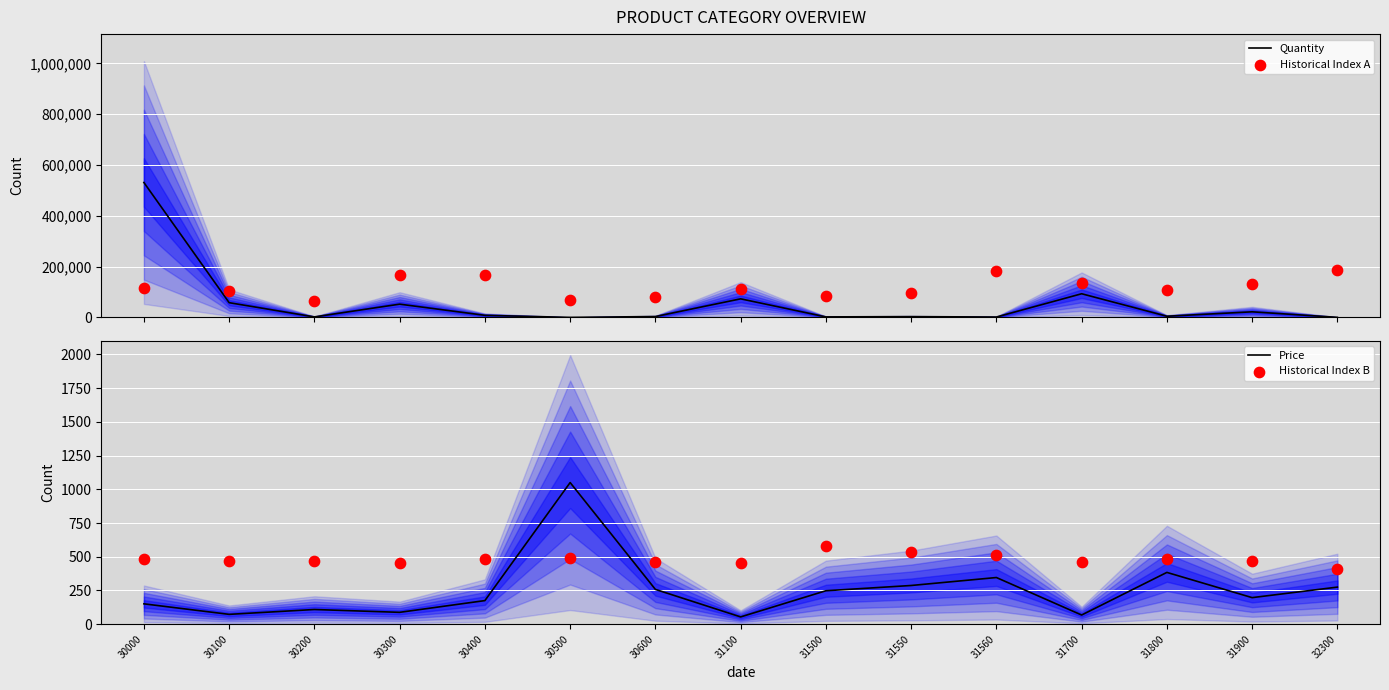

What are all the series names shown in the legend?

Quantity, Historical Index A, Price, Historical Index B